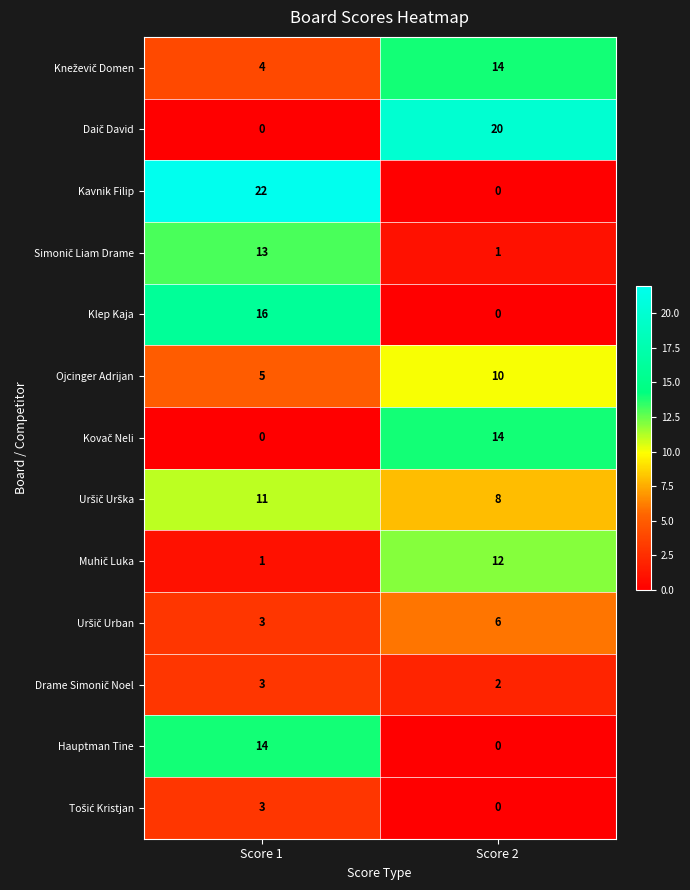

What is the sum of all Kavnik Filip values?

22